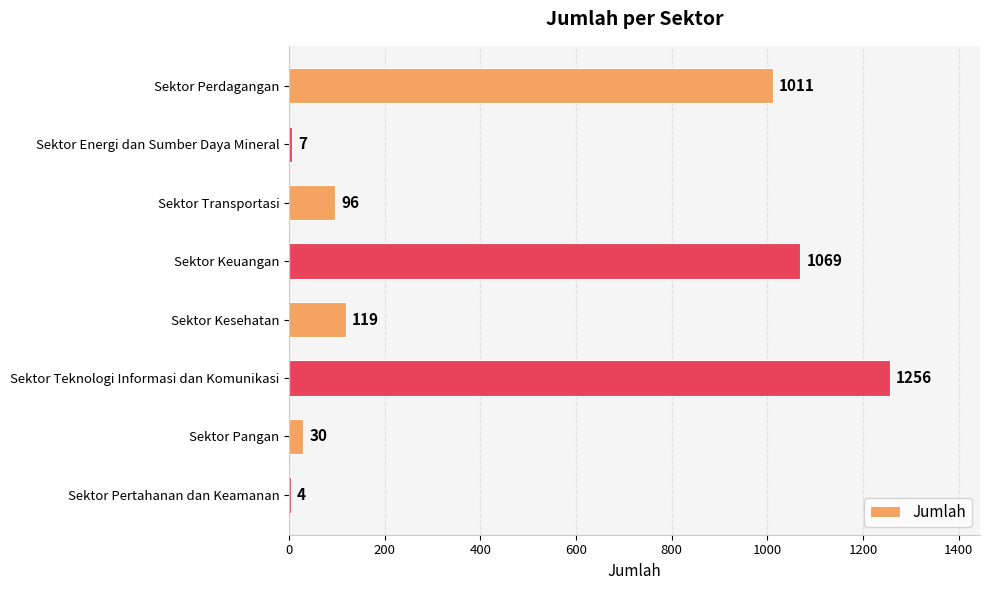

Is it true that the value at Sektor Perdagangan is 1479?

False